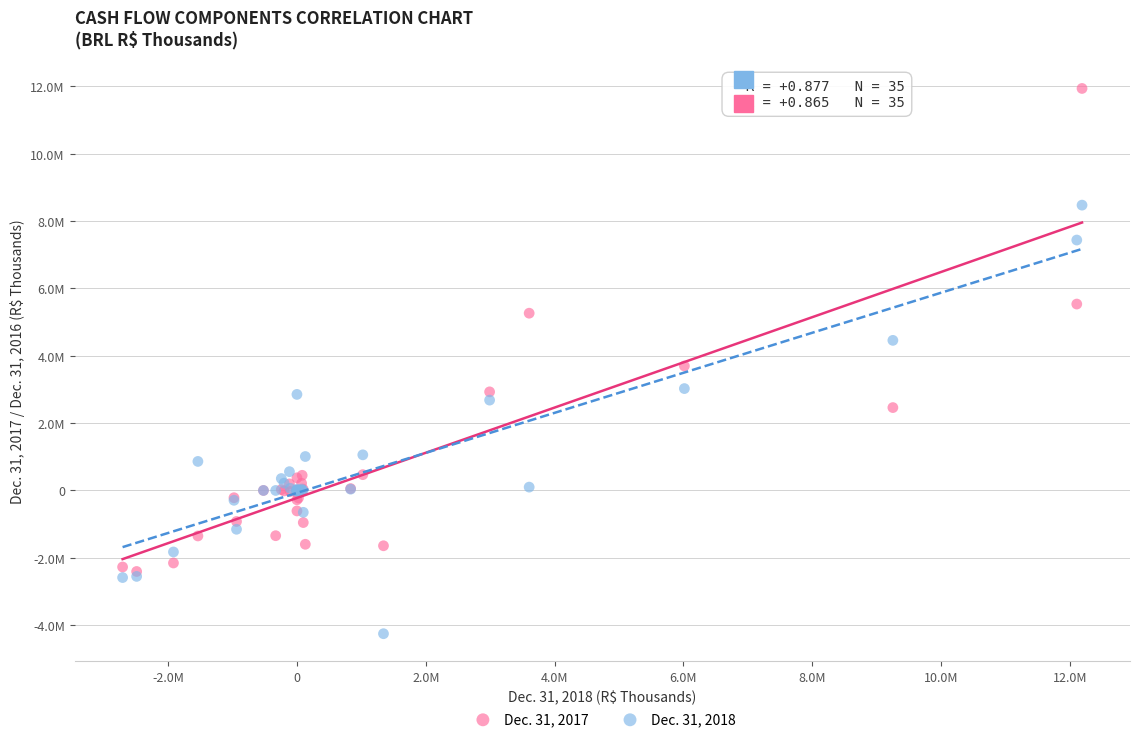

Which series has the widest spread of Y values?

Dec. 31, 2017